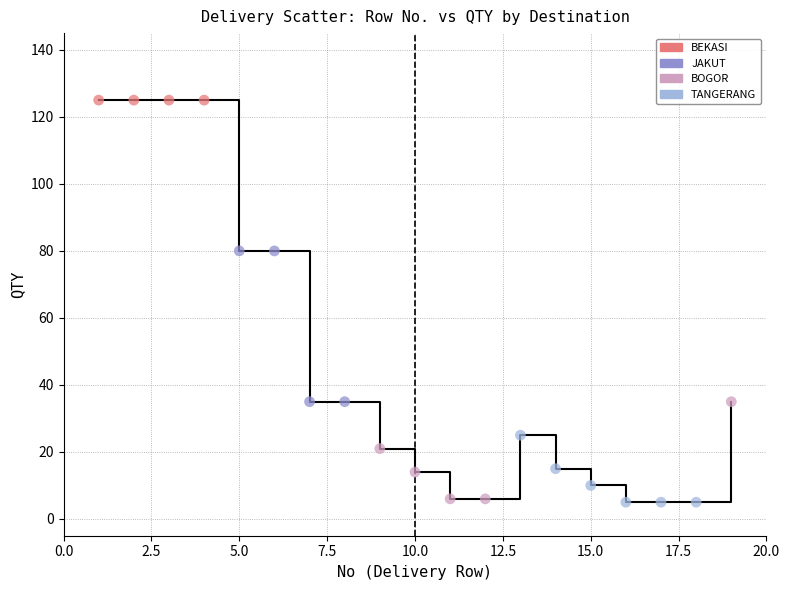

Which series contains the highest Y value?

BEKASI